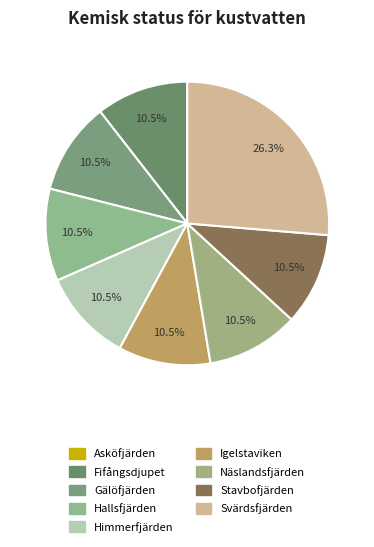

Approximately how many times larger is the value at Himmerfjärden compared to Fifångsdjupet?

1.0